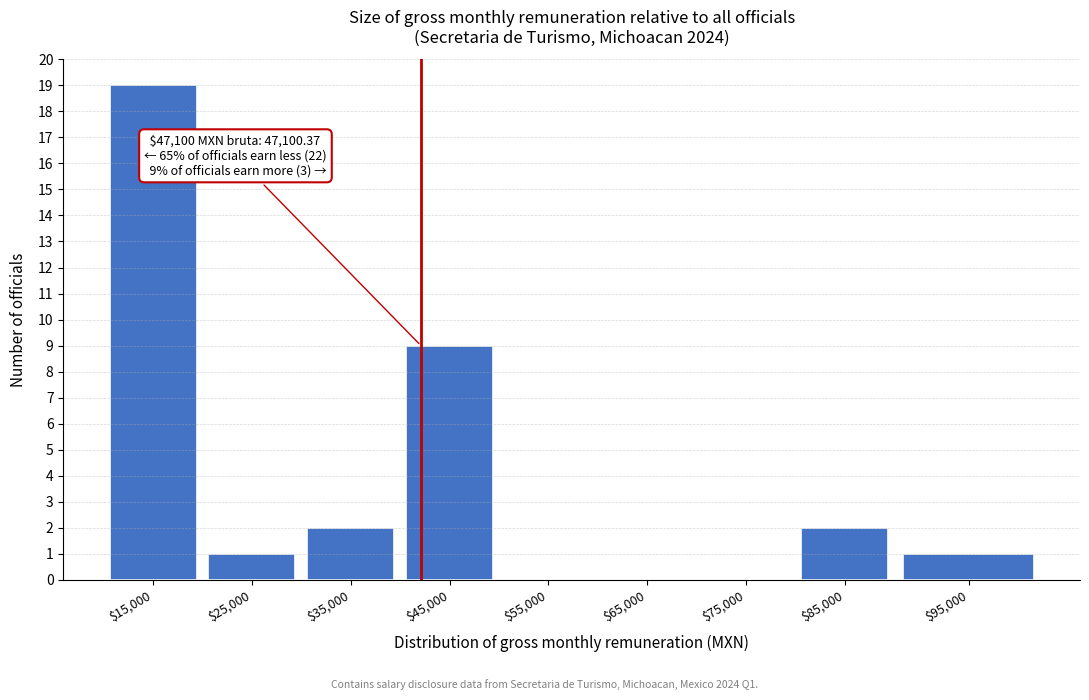

What is the sum of all values?

34